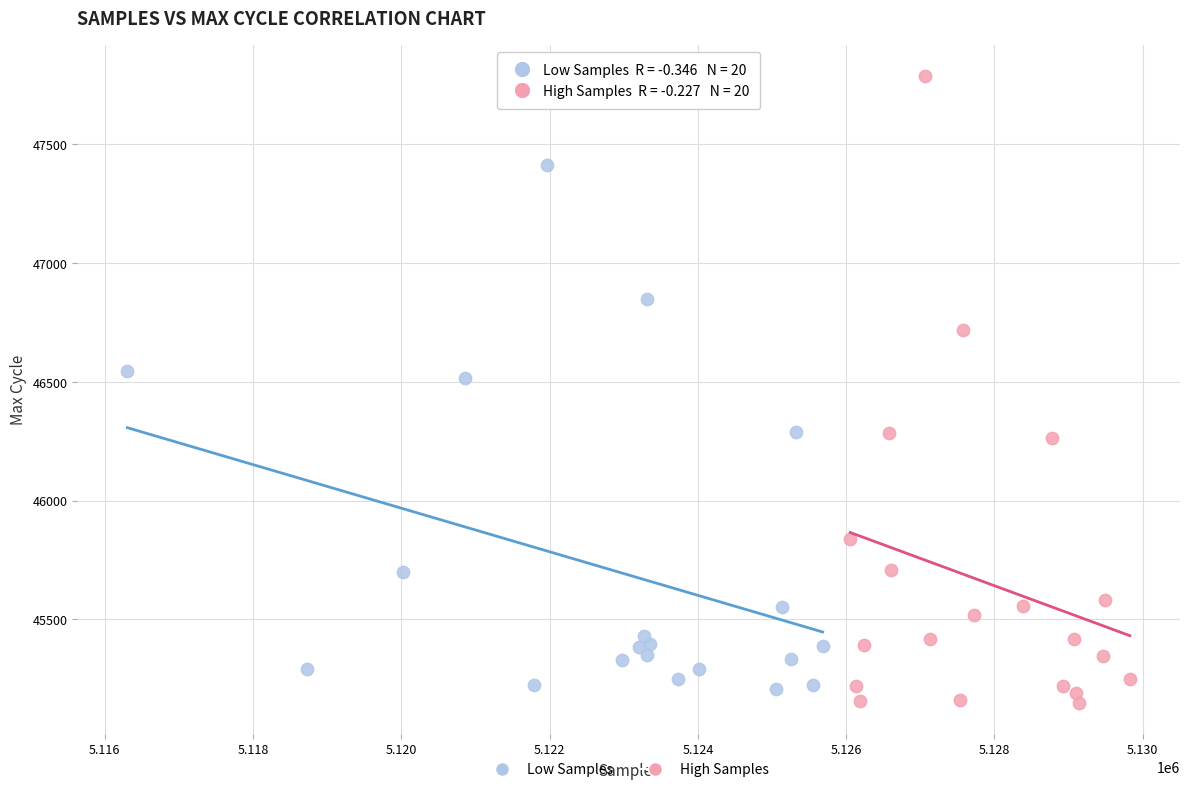

Which series has the largest Y range (max minus min)?

High Samples